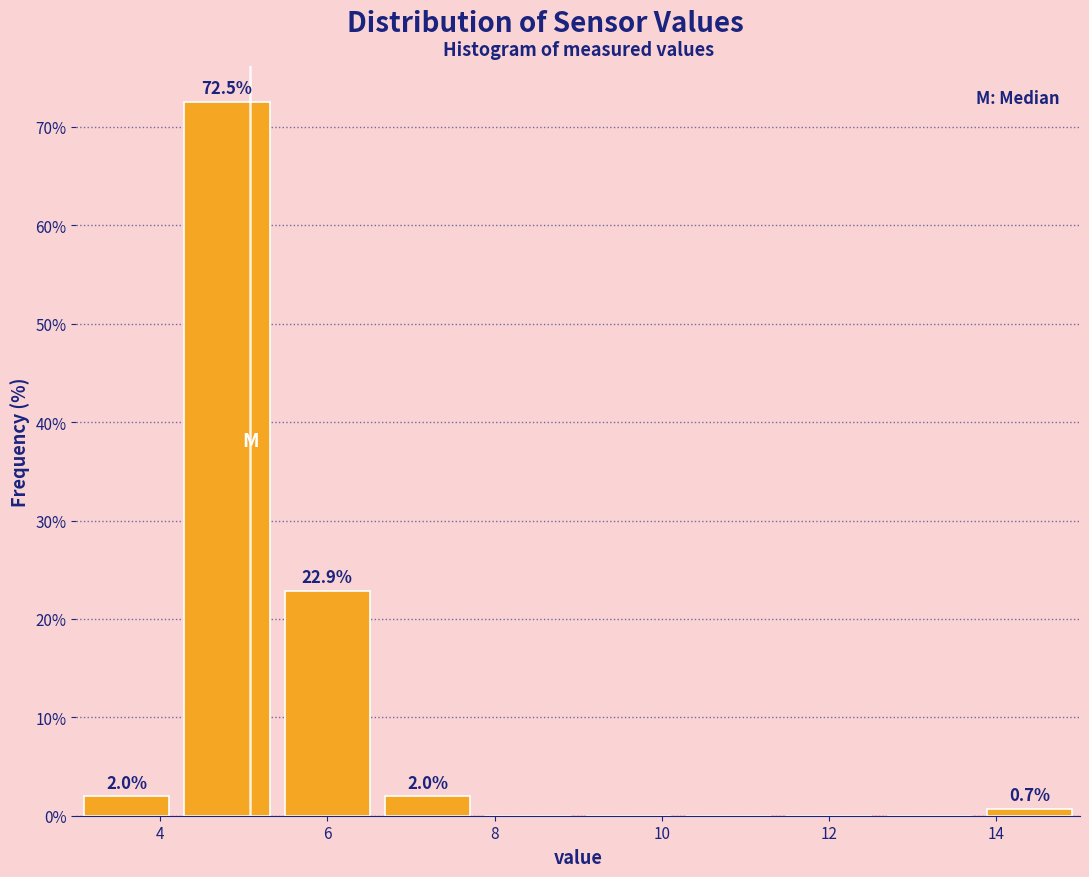

Which range on the x-axis has the tallest bar?

4.2 to 5.4